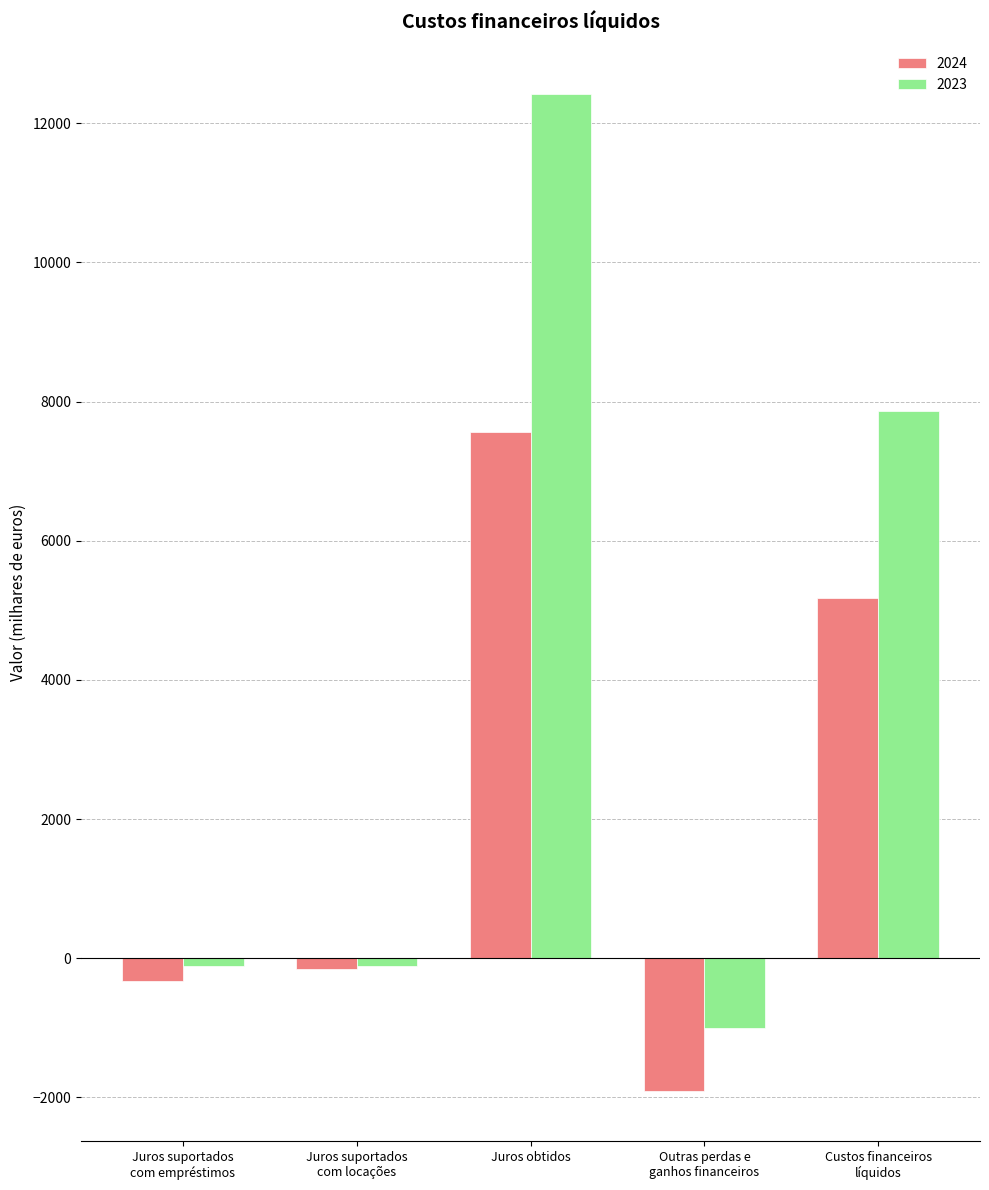

List the series in order of their peak value, highest first.

2023, 2024